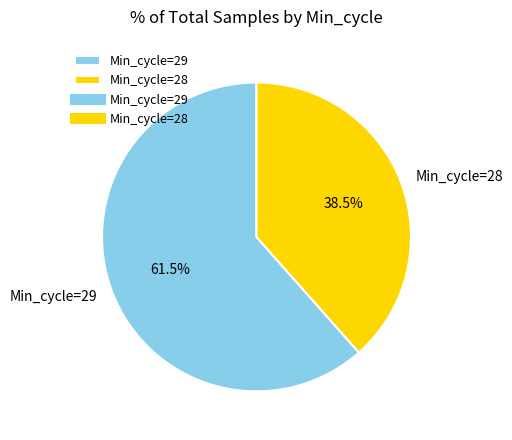

Rank the categories by value from lowest to highest.

Min_cycle=28, Min_cycle=29